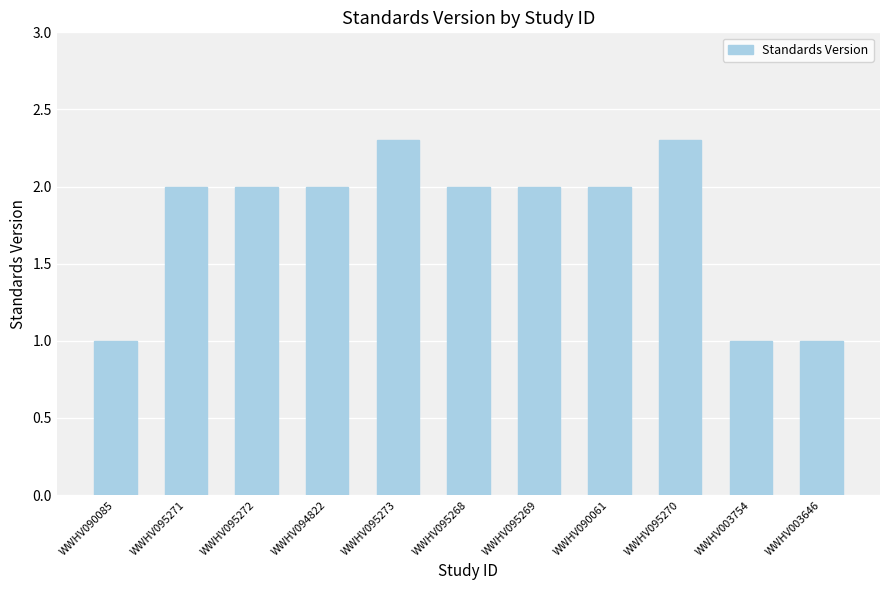

What is the maximum value shown in the chart?

2.3